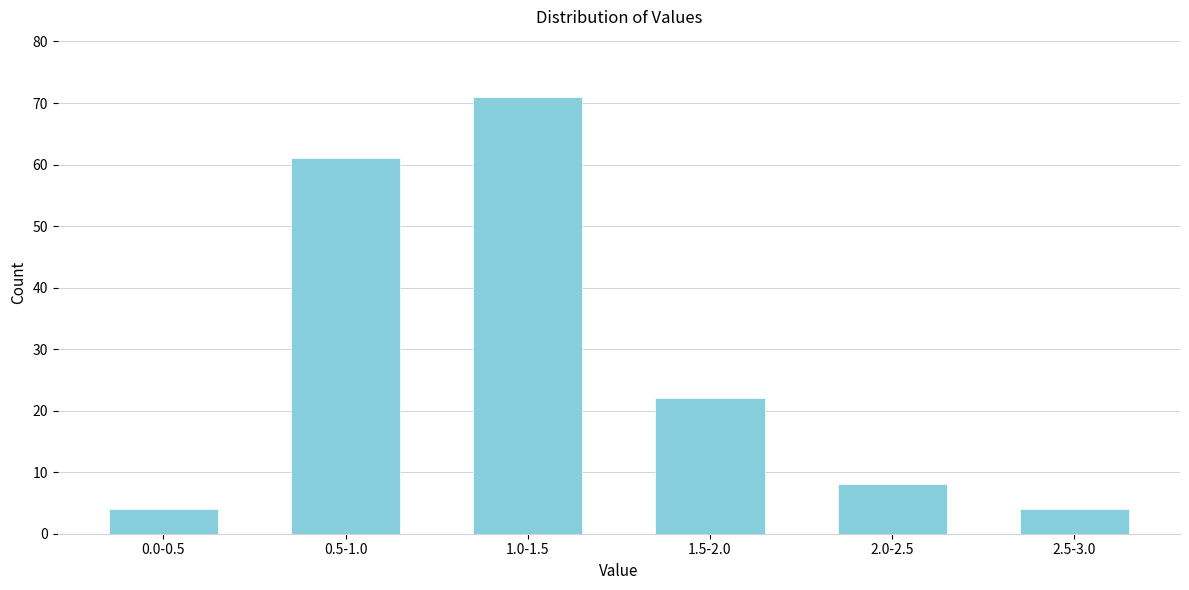

Reading left to right, list all the values displayed in this chart.

0.0-0.5=4	0.5-1.0=61	1.0-1.5=71	1.5-2.0=22	2.0-2.5=8	2.5-3.0=4